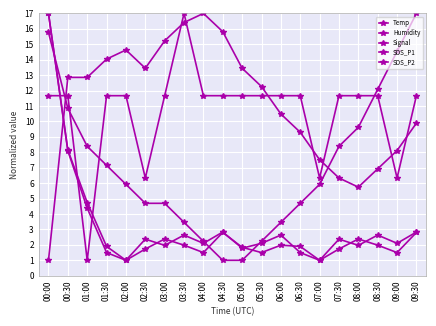

At which category does SDS_P2 reach its first local valley?

02:00